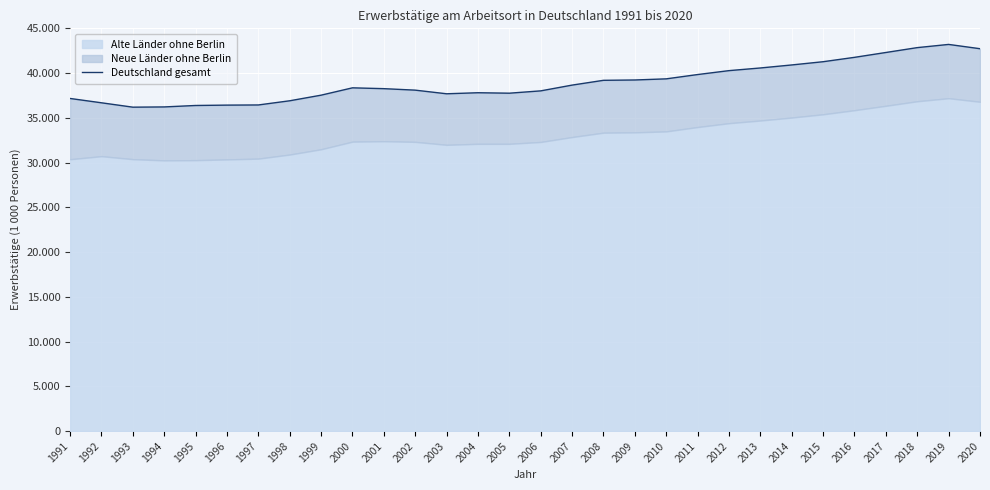

Which category has the lowest value across all series?

1993